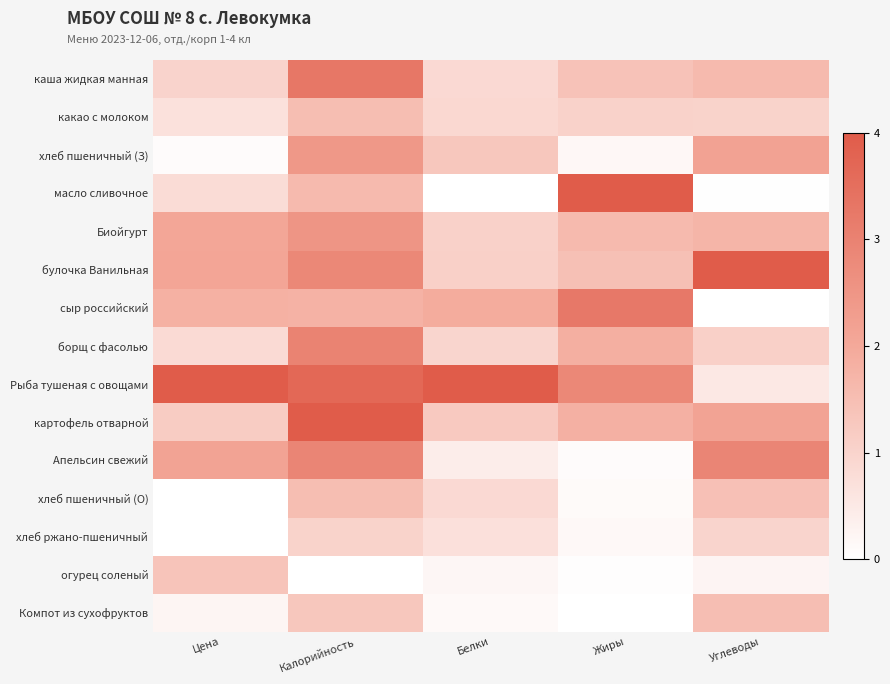

Rank the series at Калорийность from lowest to highest value.

огурец соленый, хлеб ржано-пшеничный, Компот из сухофруктов, какао с молоком, хлеб пшеничный (О), масло сливочное, сыр российский, хлеб пшеничный (З), Биойгурт, булочка Ванильная, Апельсин свежий, борщ с фасолью, каша жидкая манная, Рыба тушеная с овощами, картофель отварной